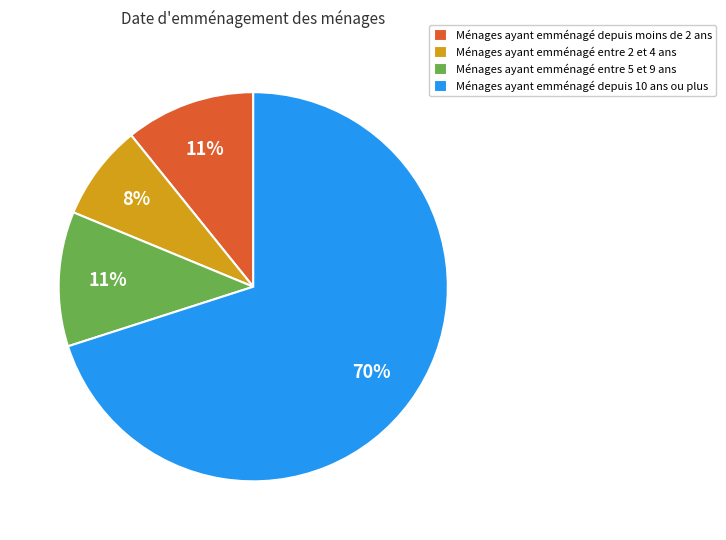

To the nearest percent, what is the difference between the largest and smallest slice percentages?

62%